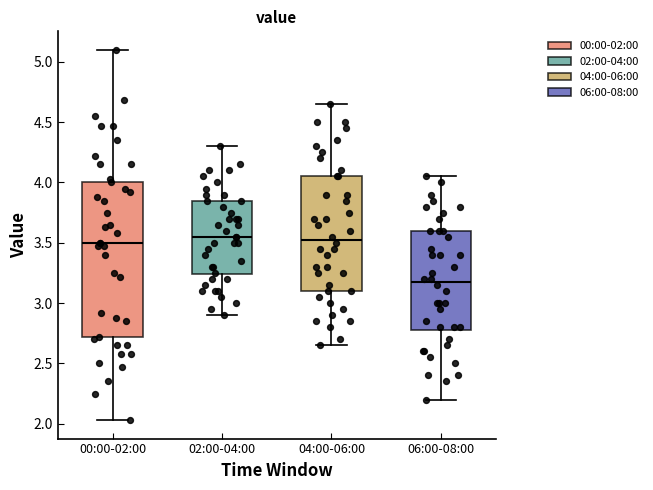

Where is the upper edge of the box for 02:00-04:00 on the y-axis? The values are not printed on the chart, so give them approximately, as read against the axis.

3.85